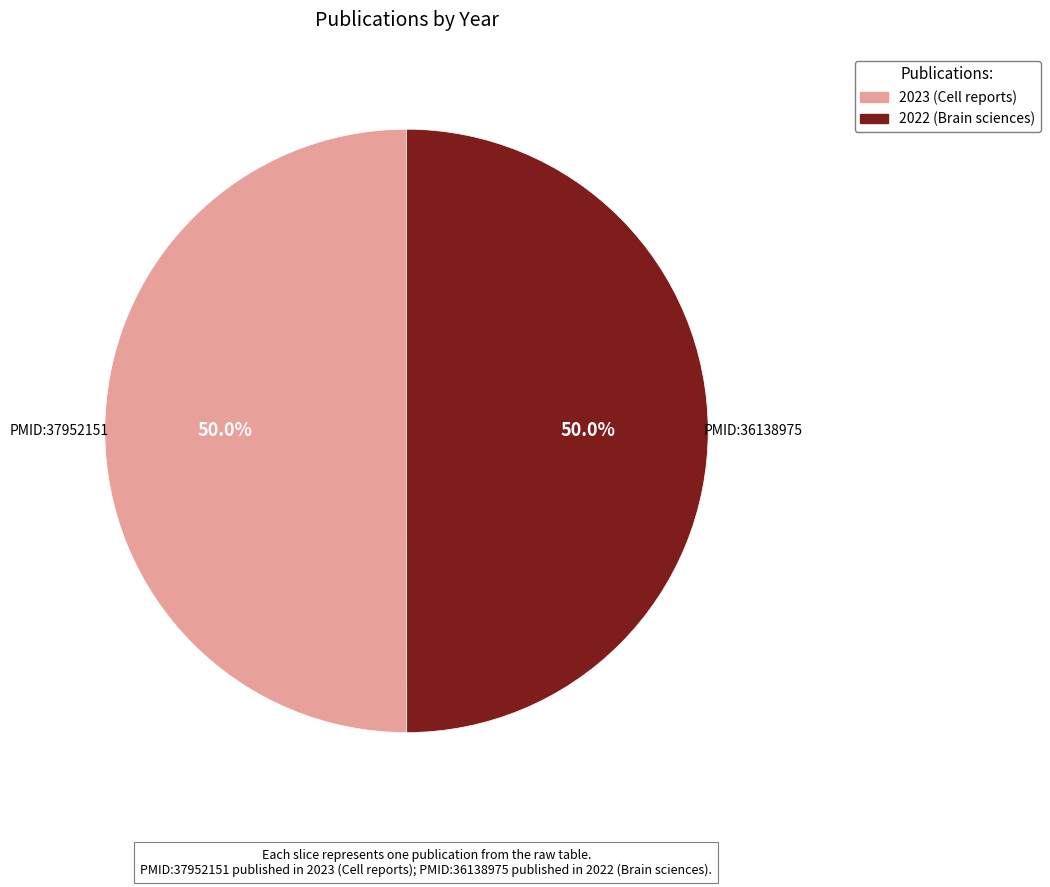

Which category has the biggest portion of the pie?

PMID:37952151